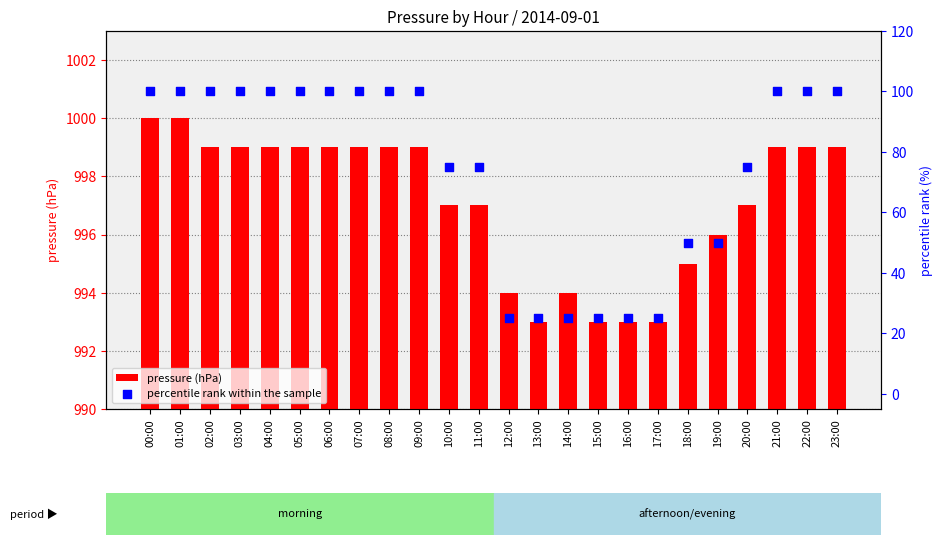

Which series contains the highest Y value?

pressure (hPa)